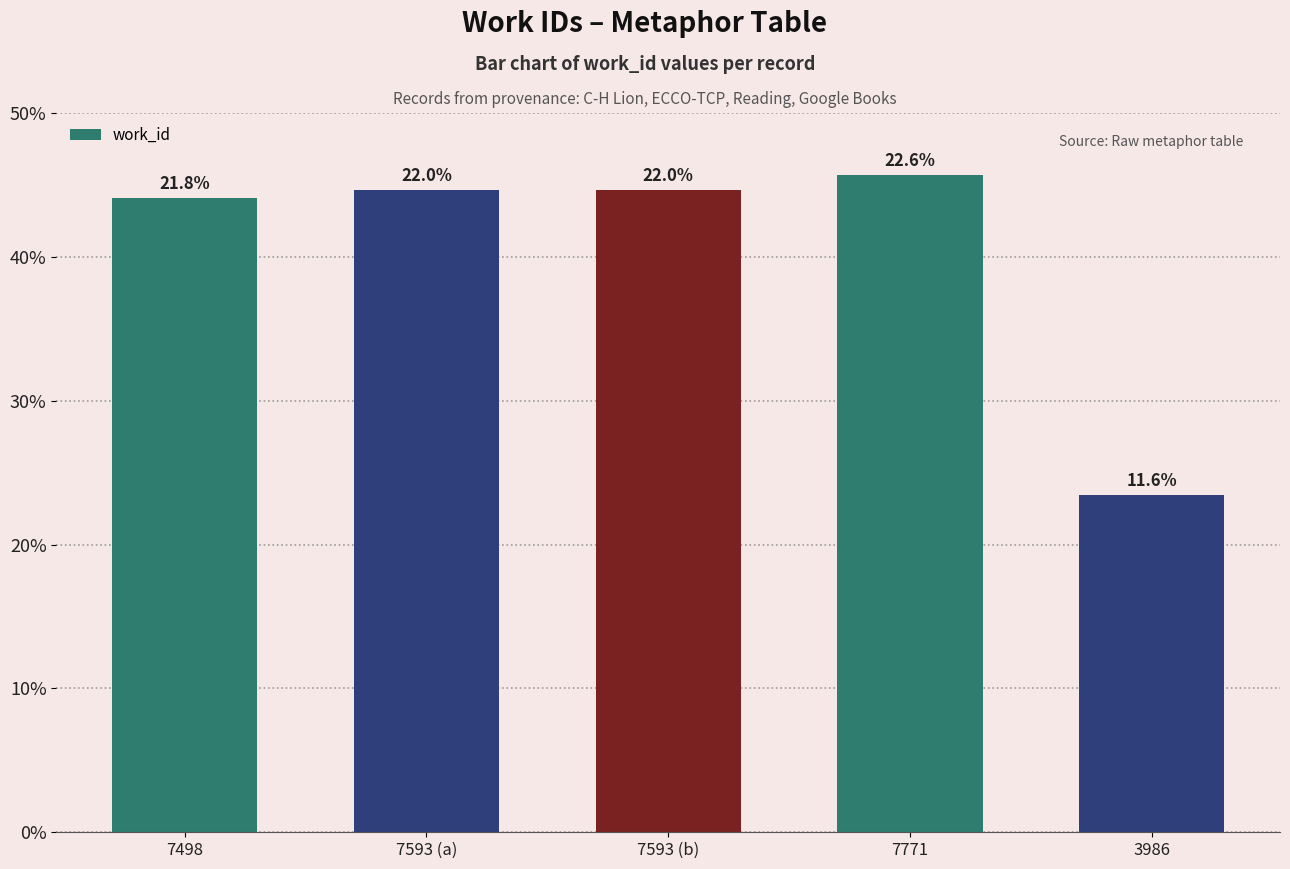

Rank the categories by value from lowest to highest.

3986, 7498, 7593 (a), 7593 (b), 7771